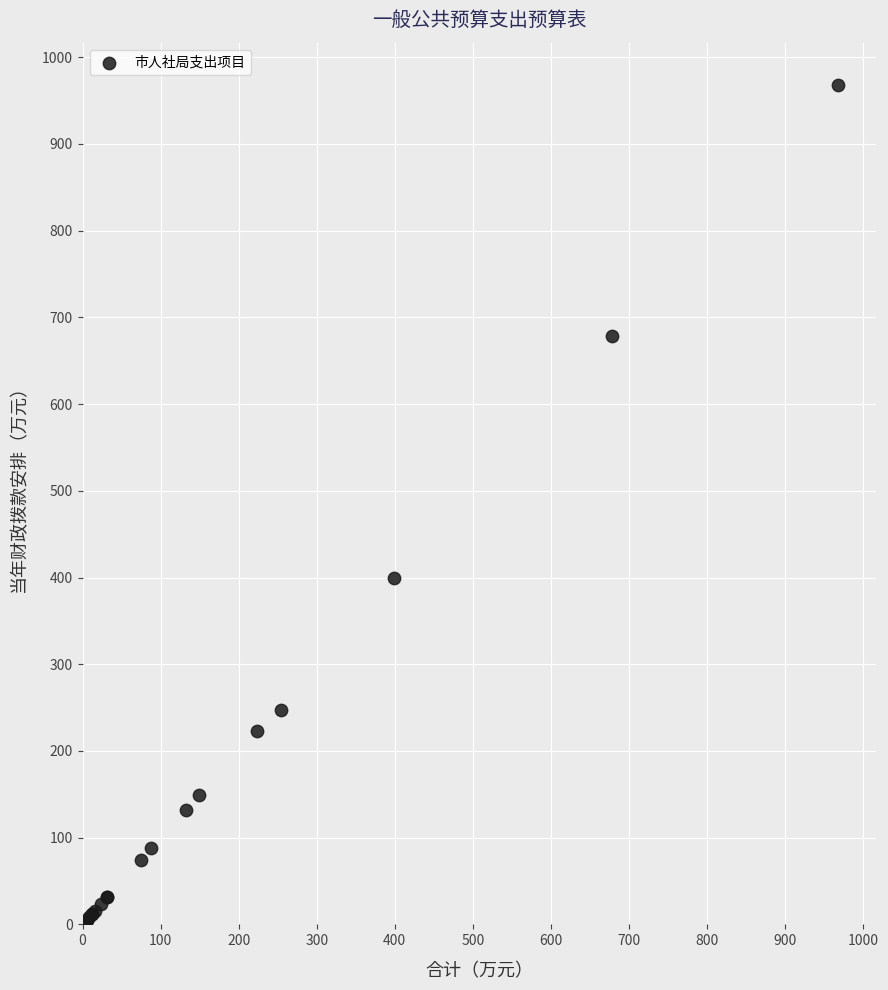

What Y value in the scatter plot is closest to 485?

399.4